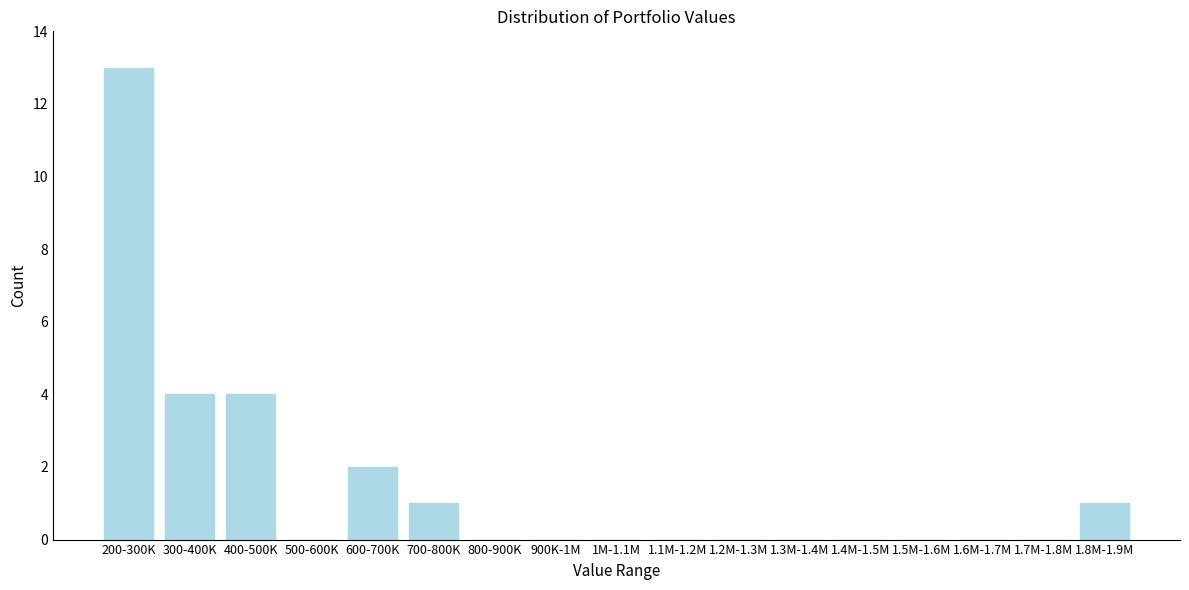

Reading left to right, transcribe all the data shown in this chart.

200-300K=13	300-400K=4	400-500K=4	500-600K=0	600-700K=2	700-800K=1	800-900K=0	900K-1M=0	1M-1.1M=0	1.1M-1.2M=0	1.2M-1.3M=0	1.3M-1.4M=0	1.4M-1.5M=0	1.5M-1.6M=0	1.6M-1.7M=0	1.7M-1.8M=0	1.8M-1.9M=1